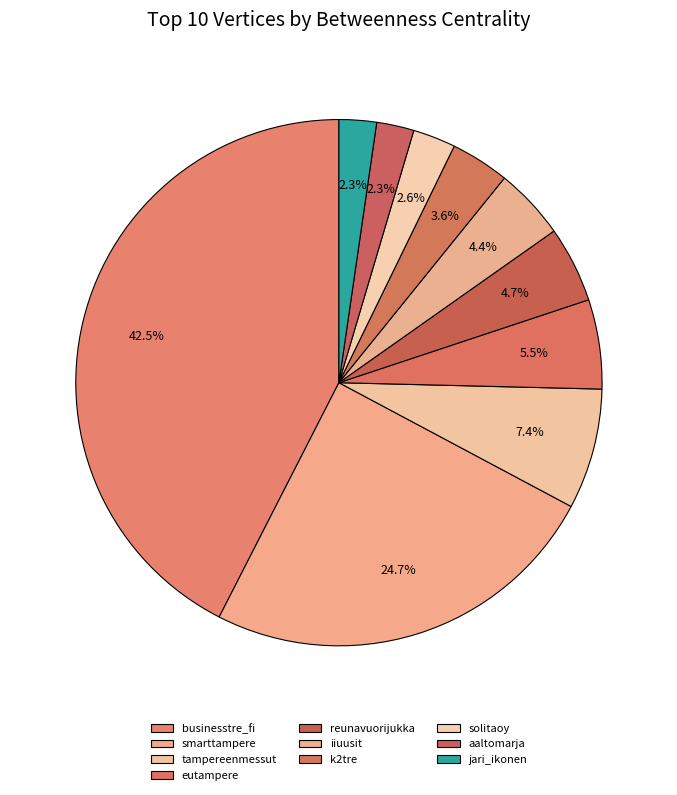

How many segments does this pie chart have?

10